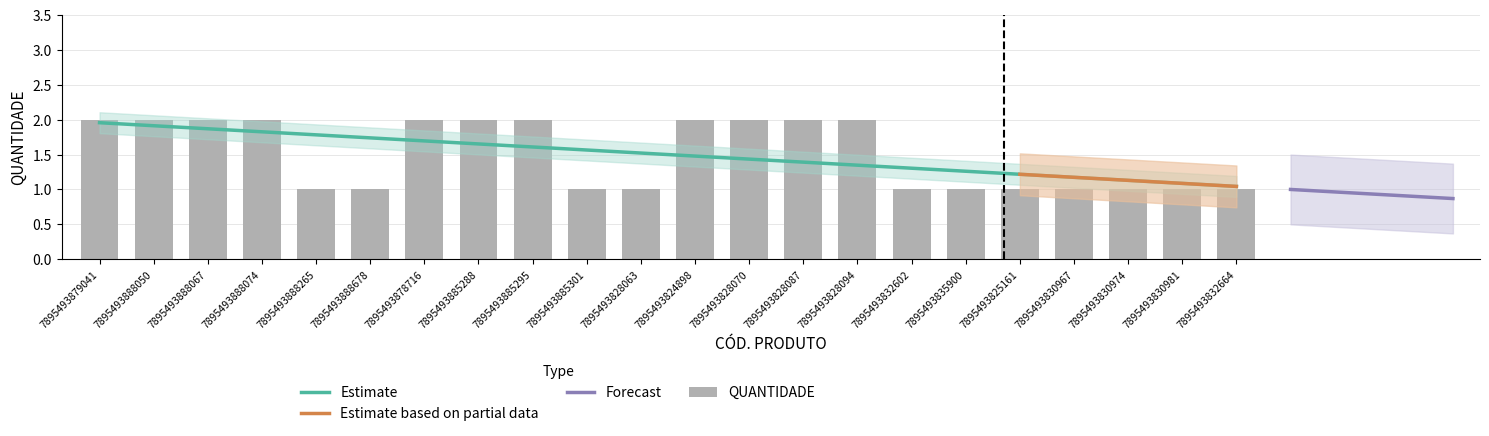

Reading left to right, transcribe all the data shown in this chart.

2	2	2	2	1	1	2	2	2	1	1	2	2	2	2	1	1	1	1	1	1	1